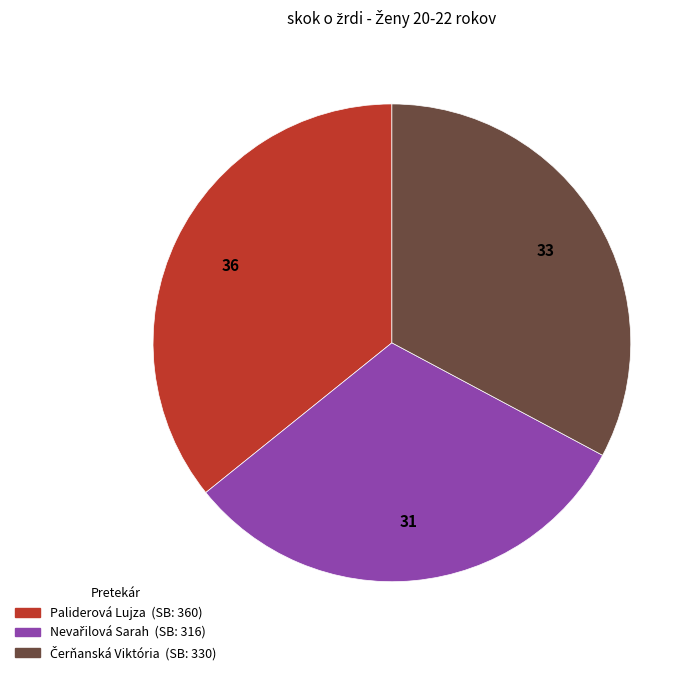

Does any single category account for the majority?

No